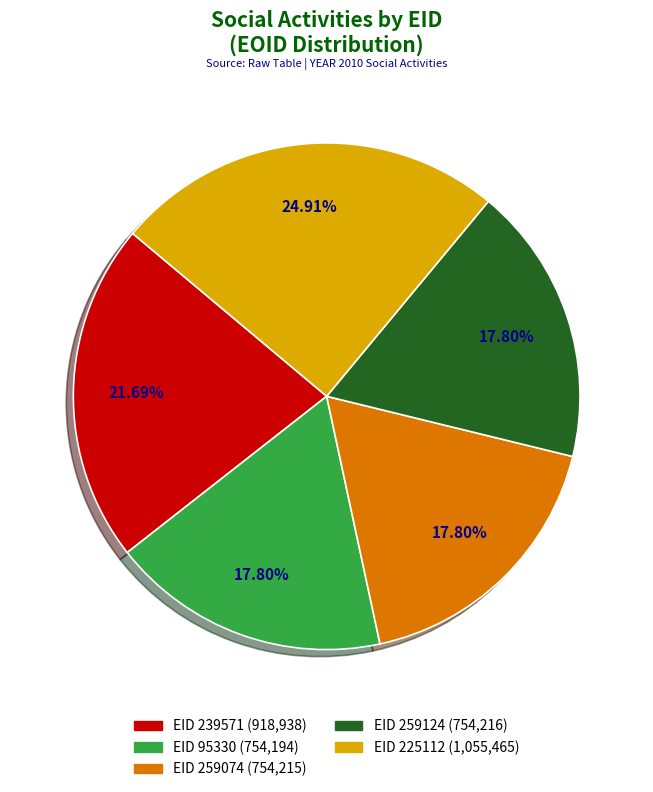

Does EID 259124 (754,216) represent more than half of the total?

No